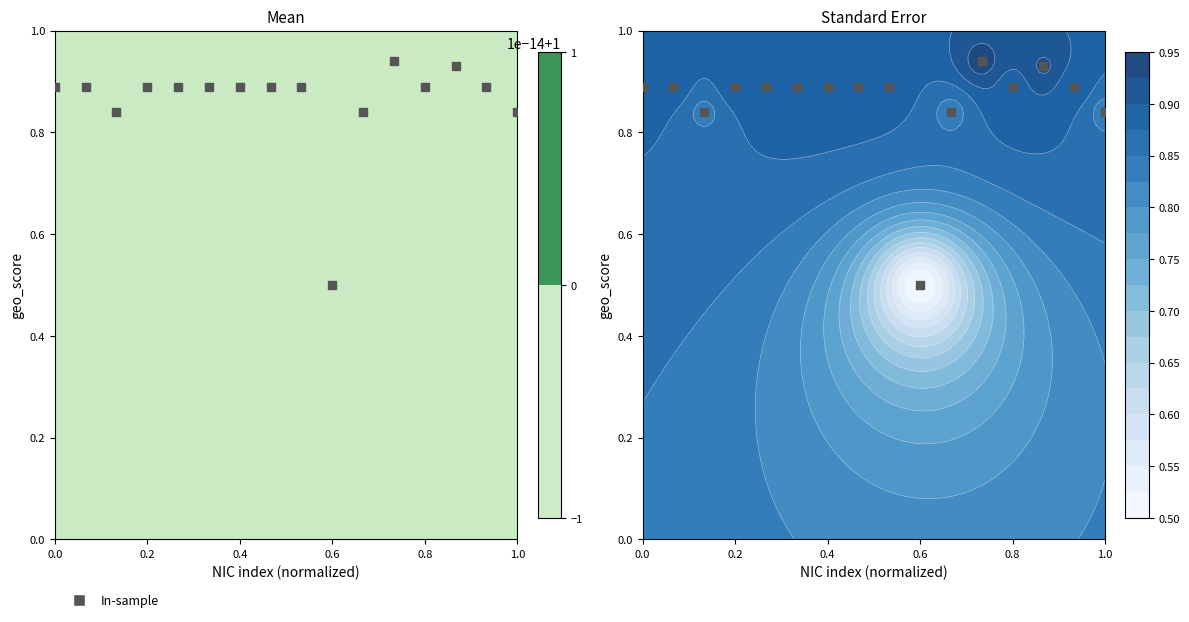

What is the minimum value shown in the chart?

0.5